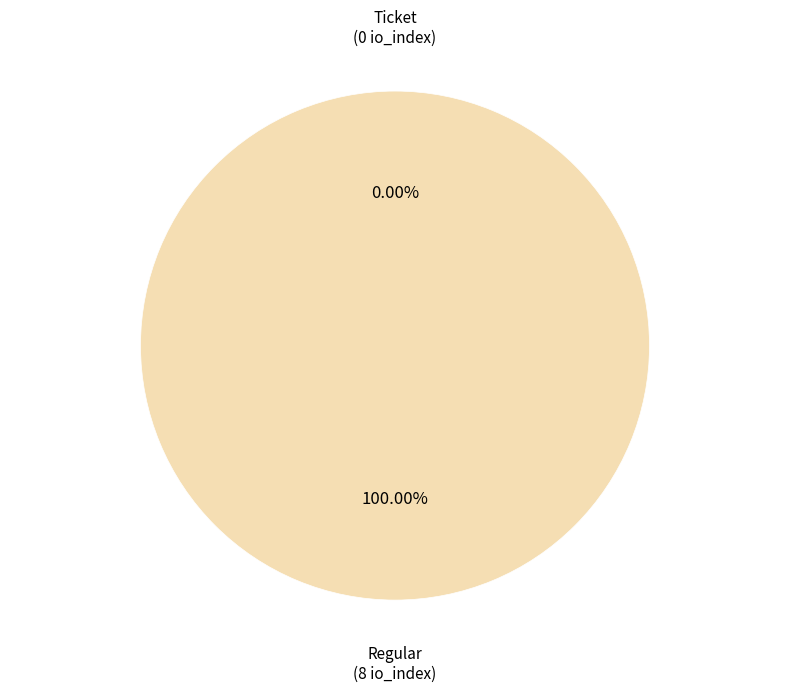

What is the majority slice?

Regular (io_index=8)